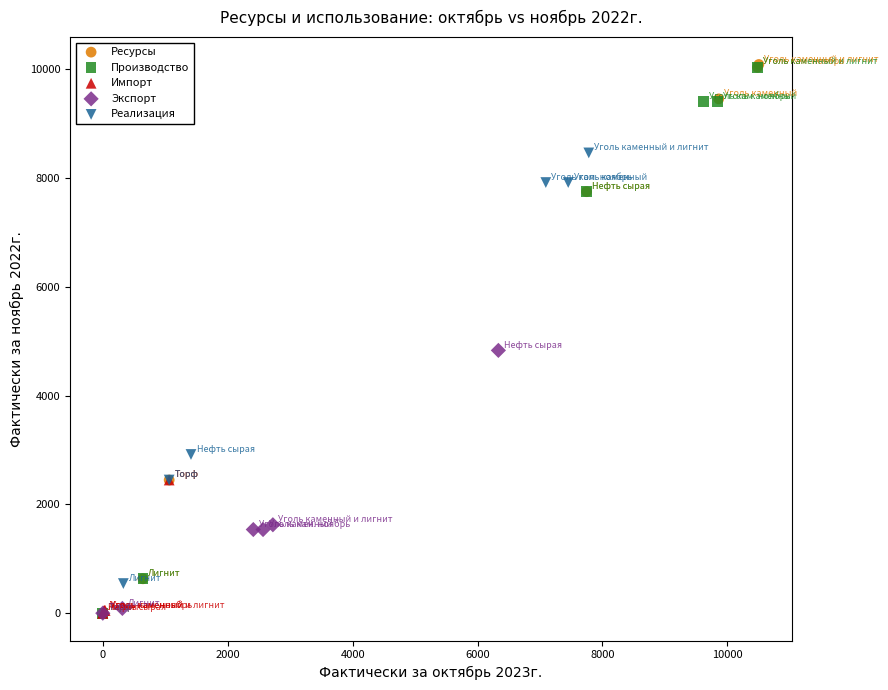

What are all the series names shown in the legend?

Ресурсы, Производство, Импорт, Экспорт, Реализация